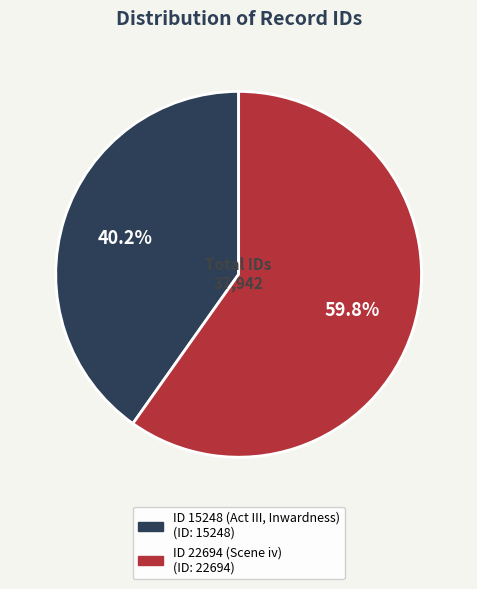

Is there any slice that represents more than half of the pie?

Yes